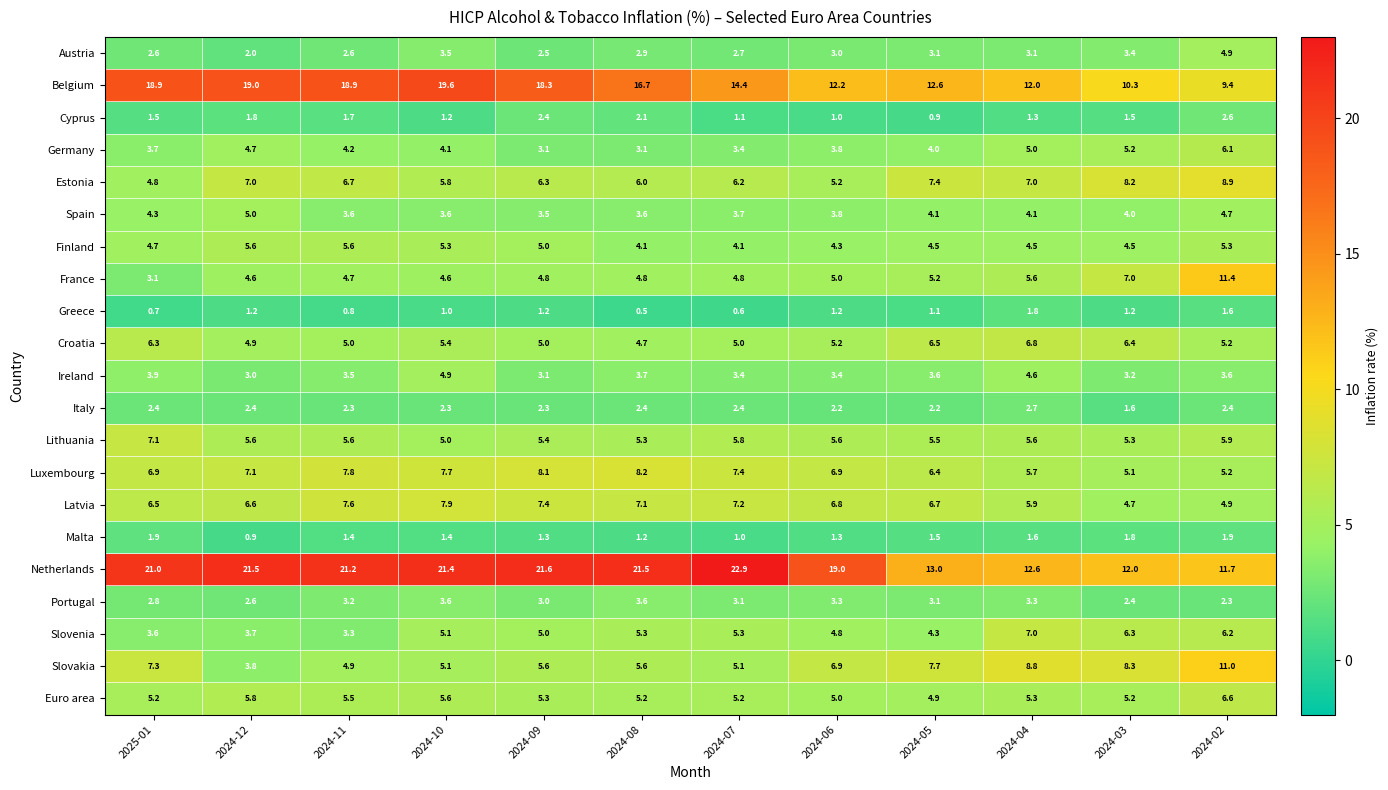

At 2025-01, list the series in order from largest to smallest.

Netherlands, Belgium, Slovakia, Lithuania, Luxembourg, Latvia, Croatia, Euro area, Estonia, Finland, Spain, Ireland, Germany, Slovenia, France, Portugal, Austria, Italy, Malta, Cyprus, Greece